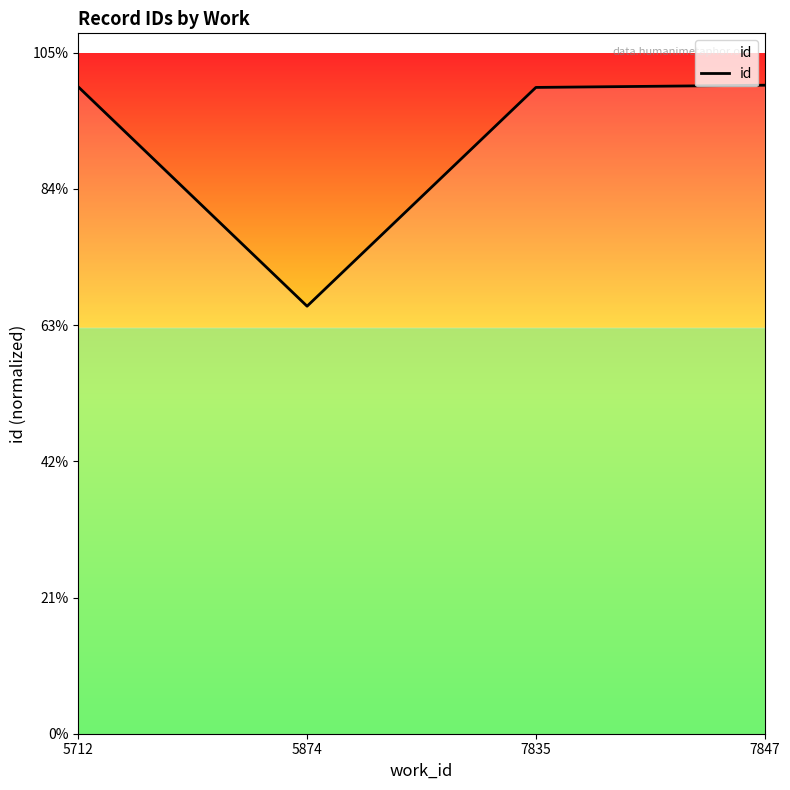

Is this an area chart (filled region under the line)?

Yes